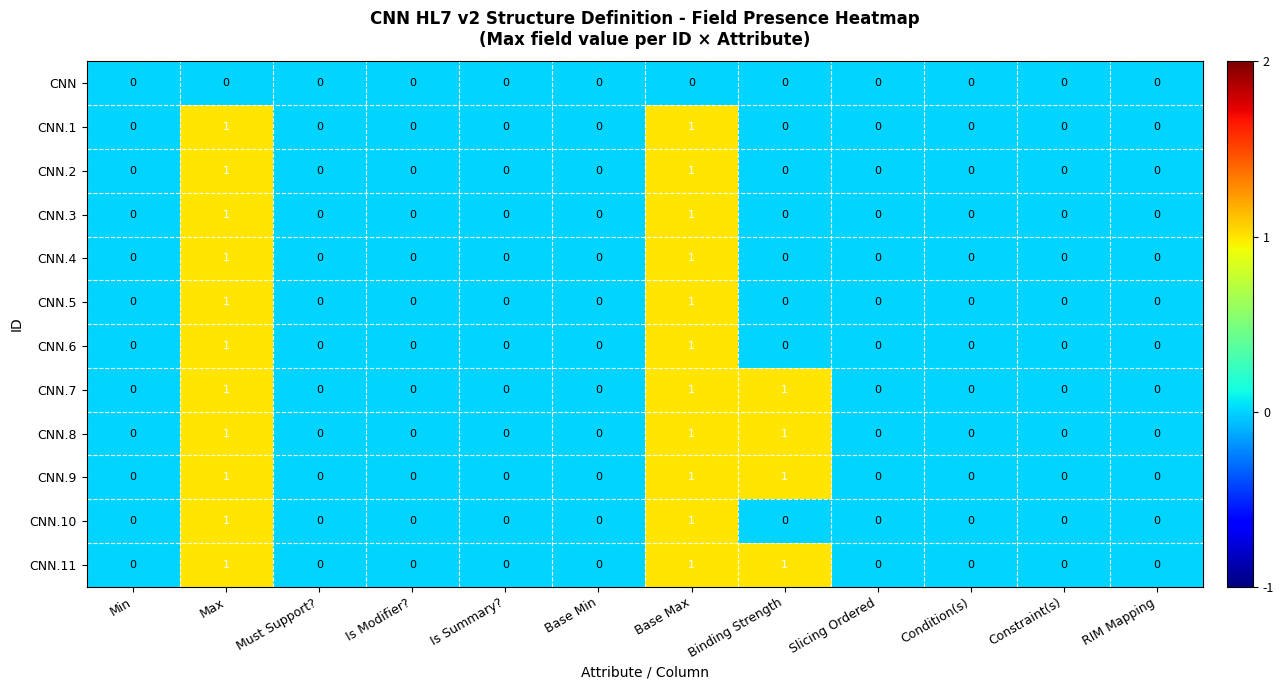

What is the total value across all series at Binding Strength?

4